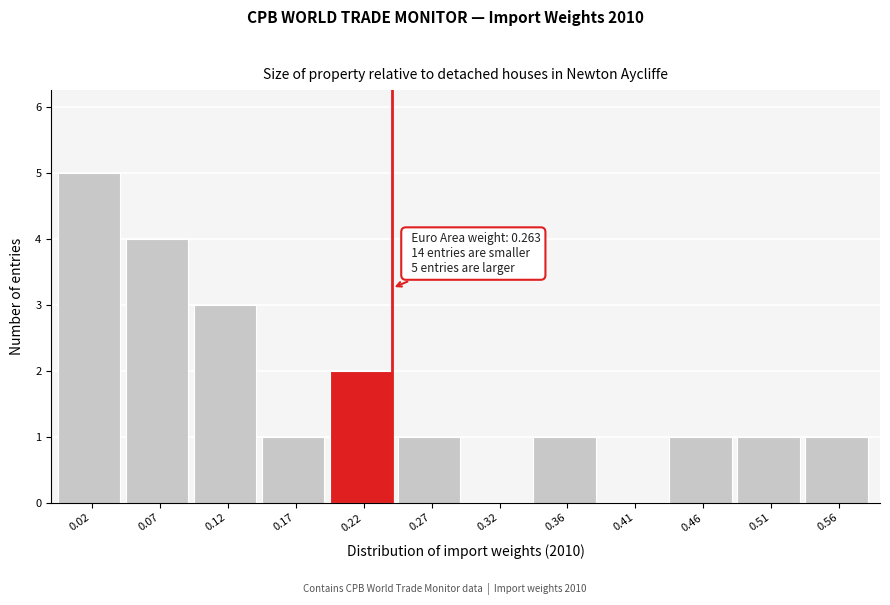

Reading right to left, transcribe all the data shown in this chart.

0.56=1	0.51=1	0.46=1	0.41=0	0.36=1	0.32=0	0.27=1	0.22=2	0.17=1	0.12=3	0.07=4	0.02=5